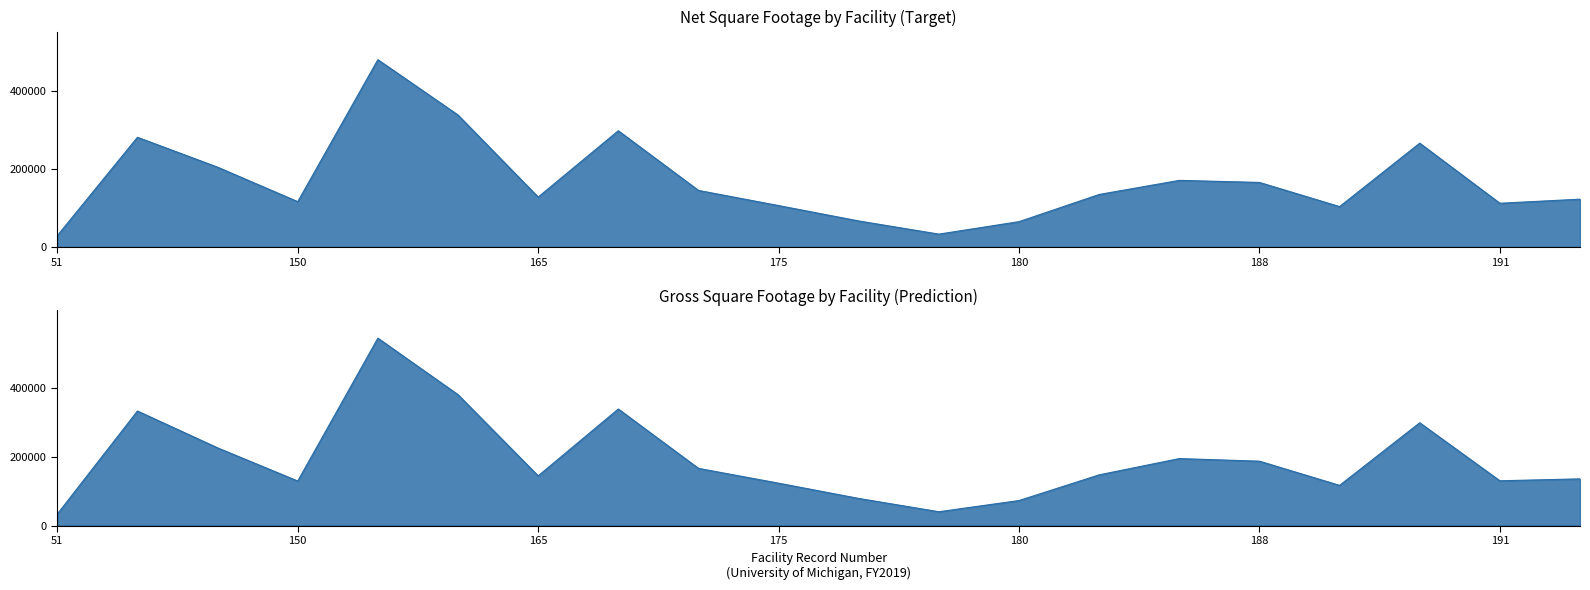

Which series has the largest range (max minus min)?

Gross SF